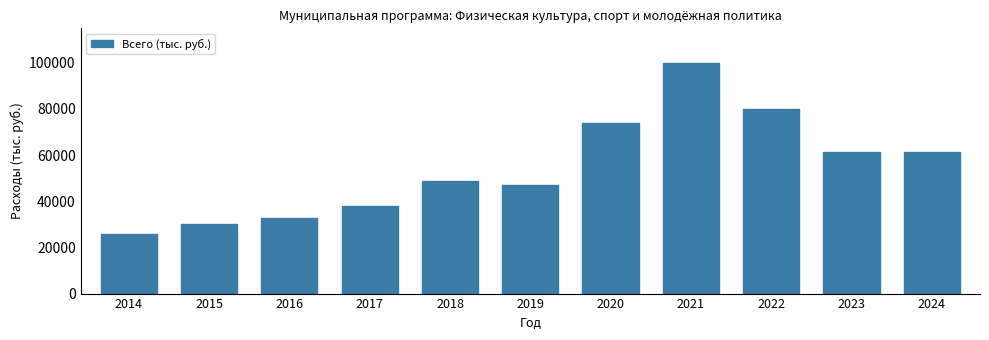

Reading right to left, what are all the values shown in this chart?

2024=61111.2	2023=61111.2	2022=79719.4	2021=99874.3	2020=73803.0	2019=47095.0	2018=48615.4	2017=38095.9	2016=32554.9	2015=30198.4	2014=25745.1